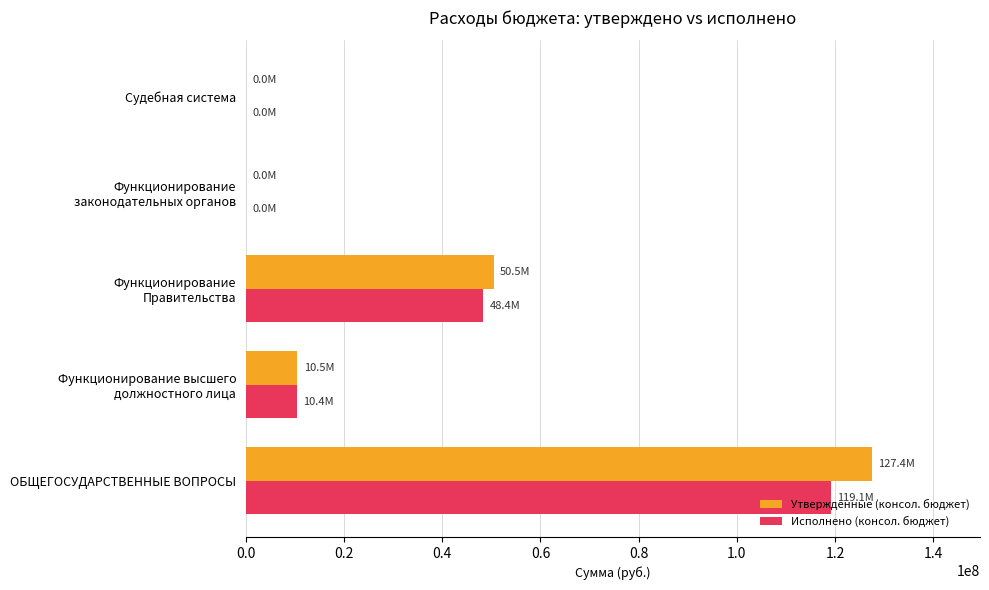

What is the sum of all Исполнено (консол. бюджет) values?

177877239.4